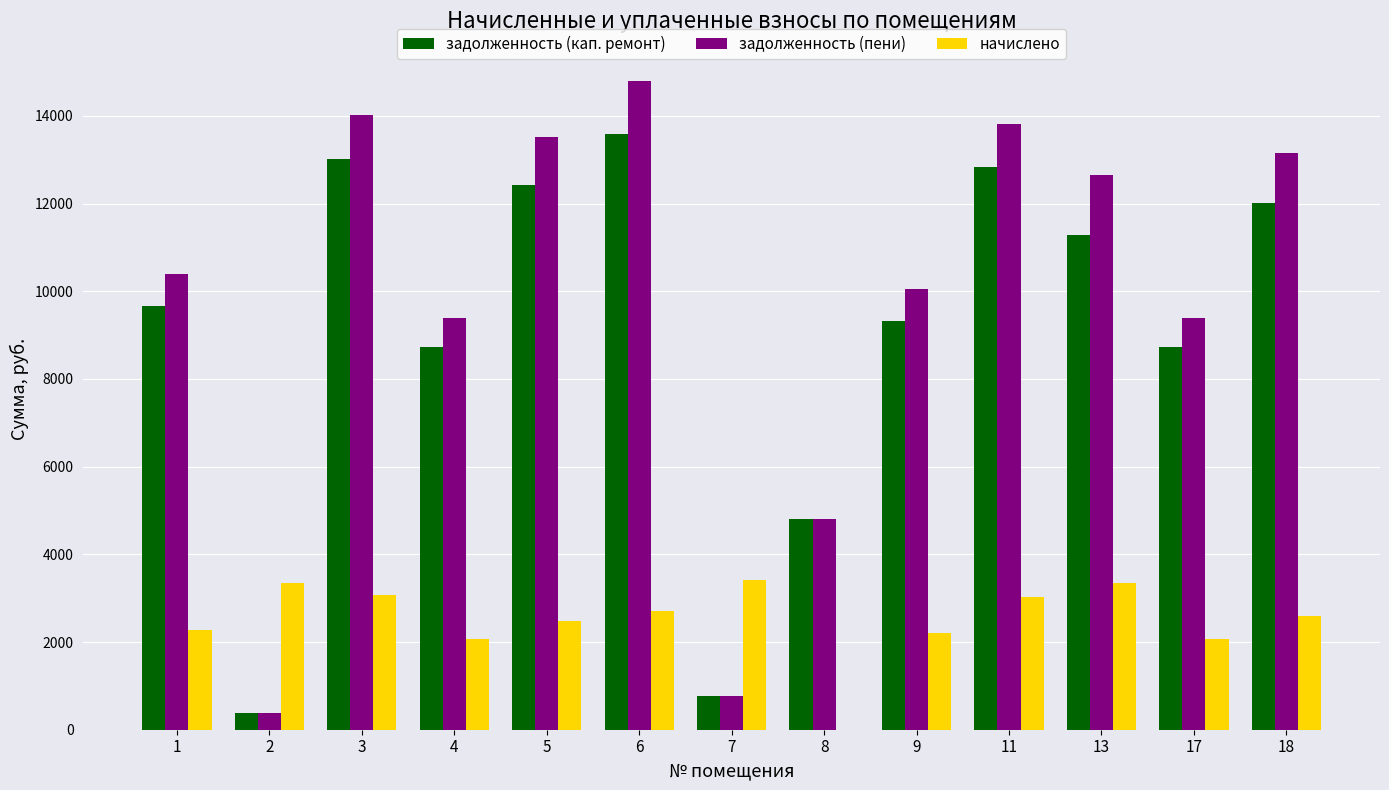

Read the задолженность (кап. ремонт) value at 8.

4813.2